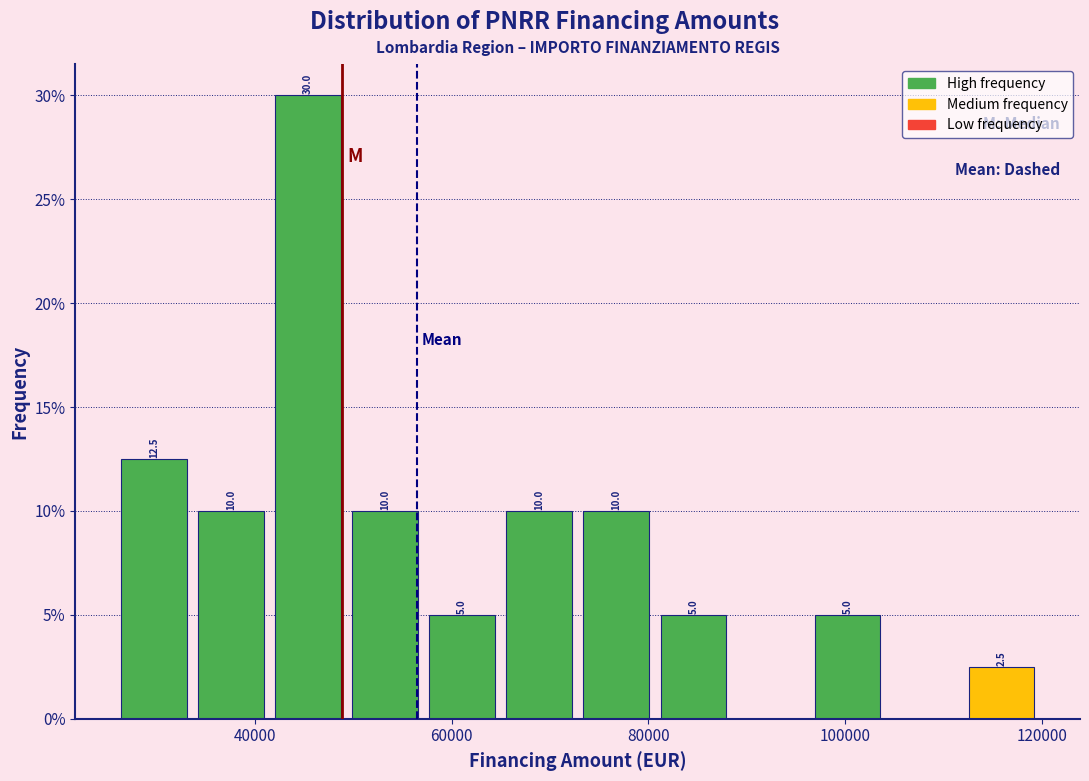

Around what value on the x-axis is the tallest bar? Give the approximate position of its centre, as read against the axis.

46000